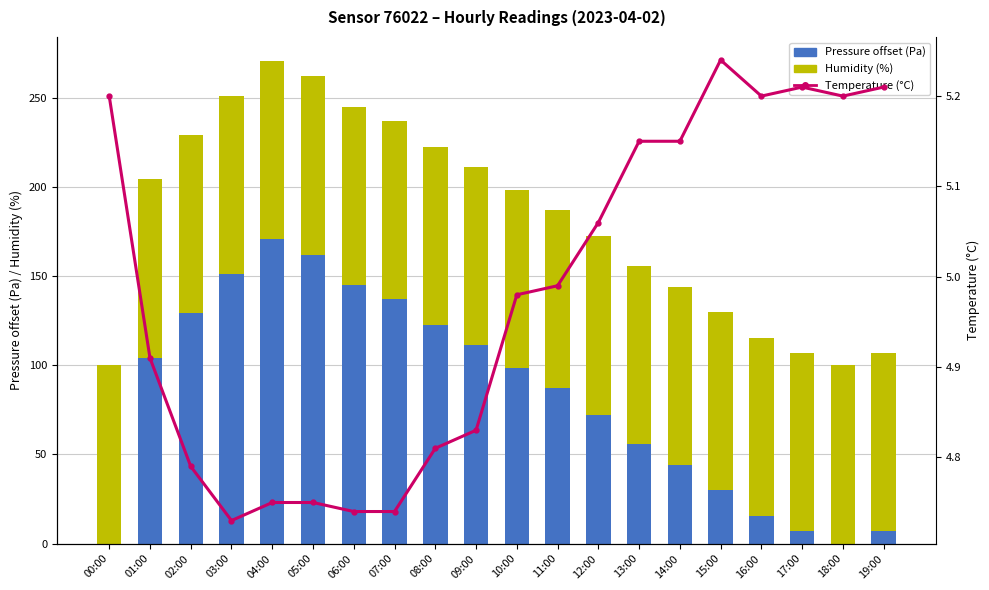

Which series has the widest spread of values?

Pressure offset (Pa)